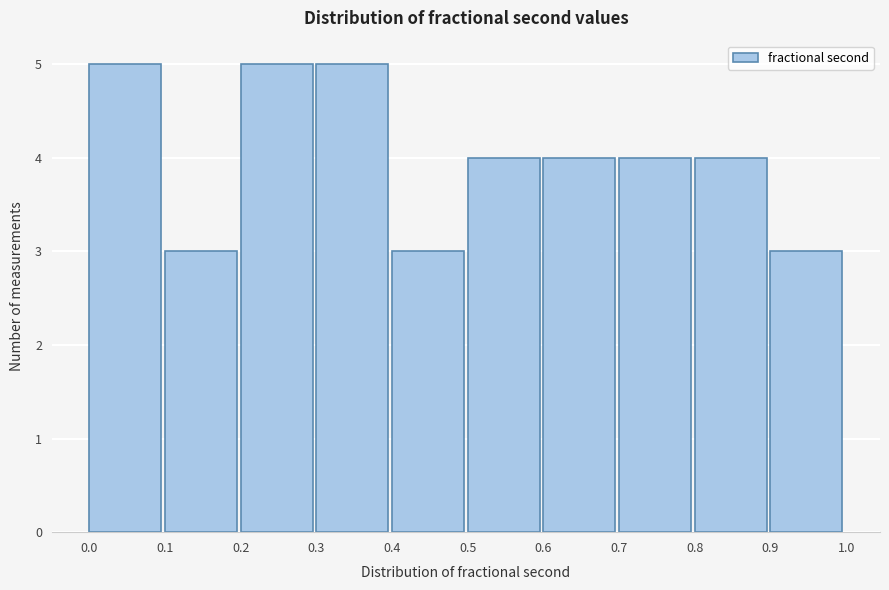

How tall is the bar that spans 0.5 to 0.6 on the x-axis? The values are not printed on the chart, so give them approximately, as read against the axis.

4